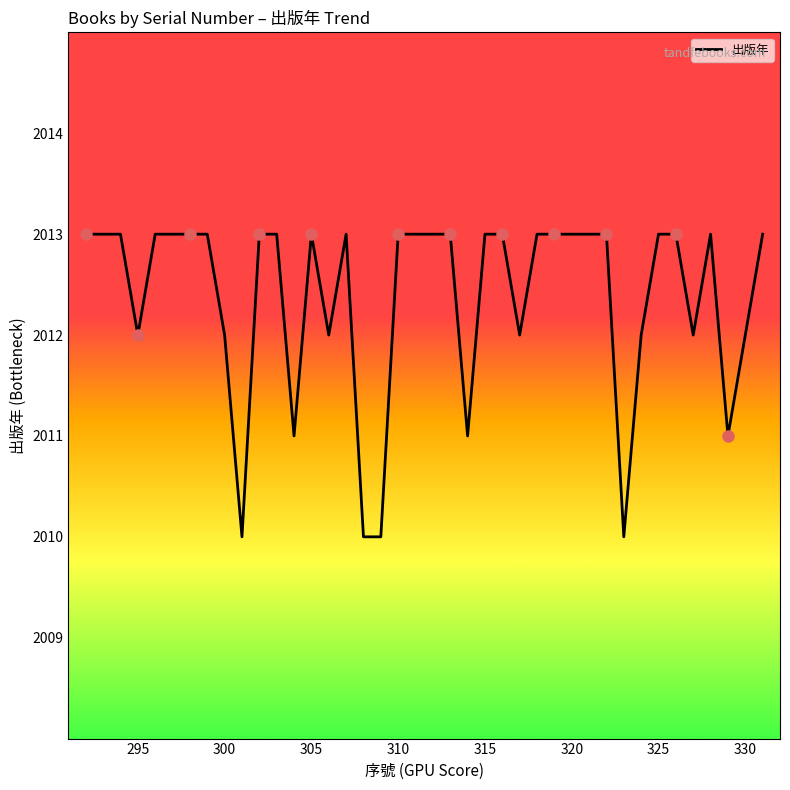

What is the greatest value displayed?

2013